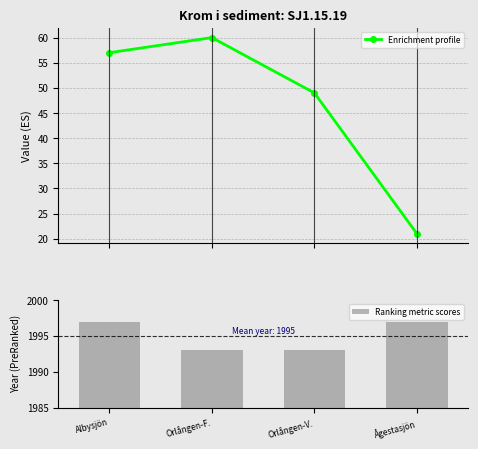

What is the value of the Enrichment profile point at the 3rd from the left?

49